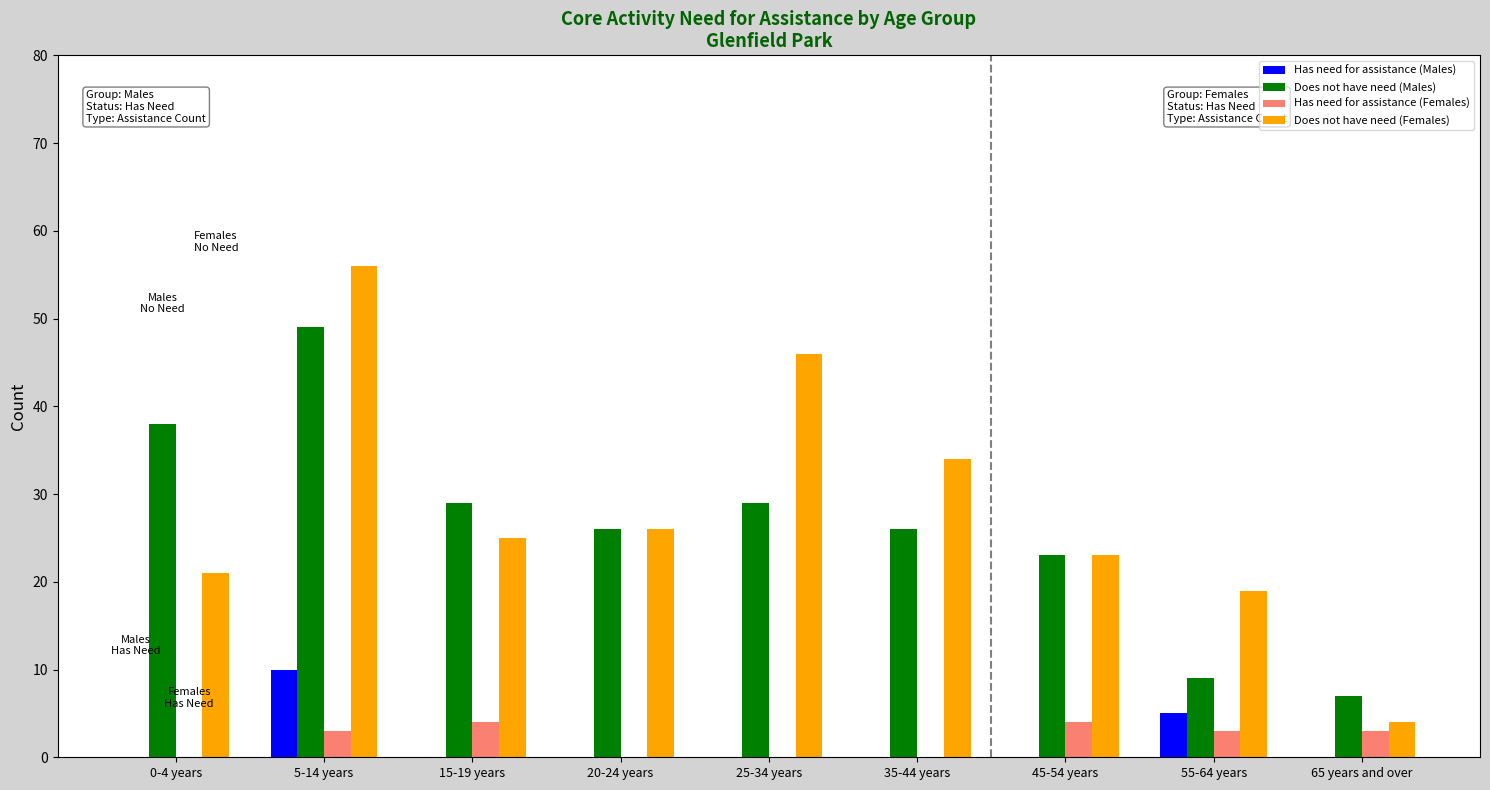

How many groups of bars are there?

9